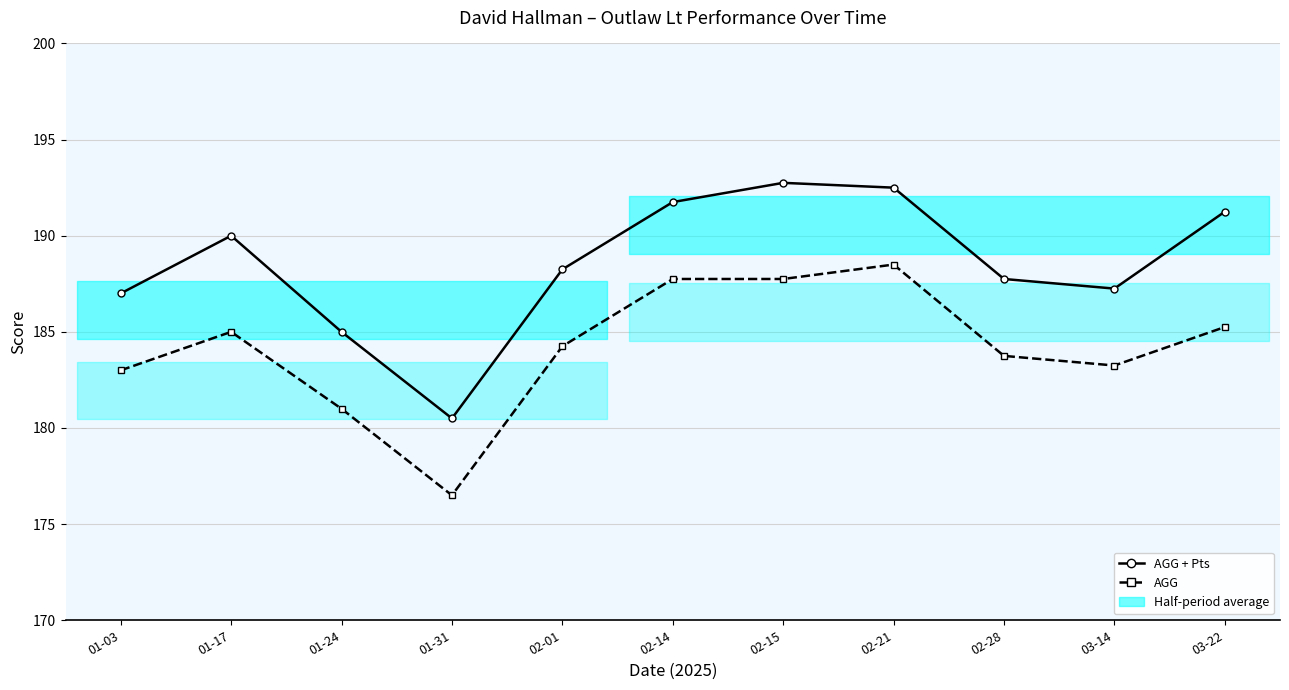

Does the chart display data point markers on the line(s)?

Yes